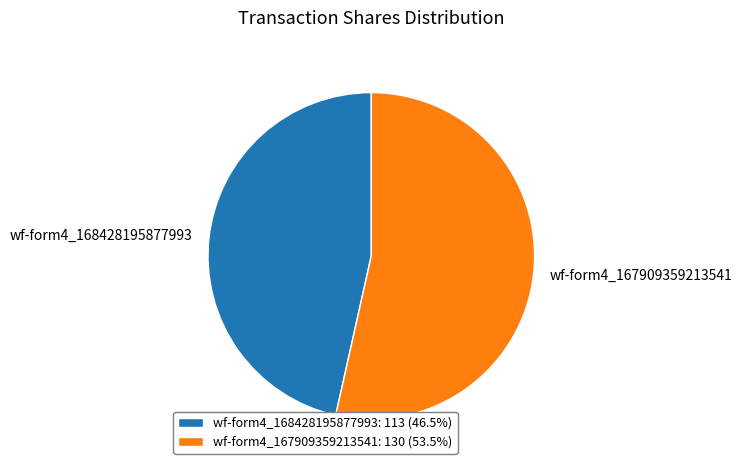

How many slices are in this pie chart?

2